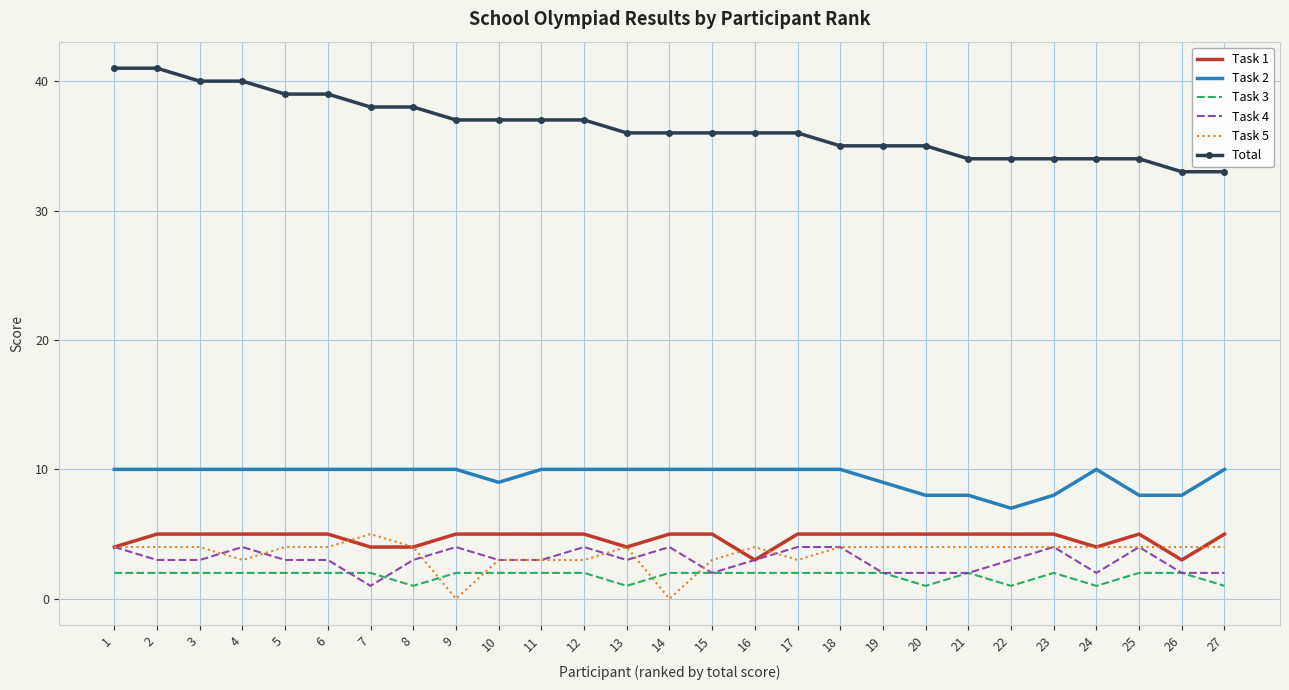

What is the maximum value shown in the chart?

41